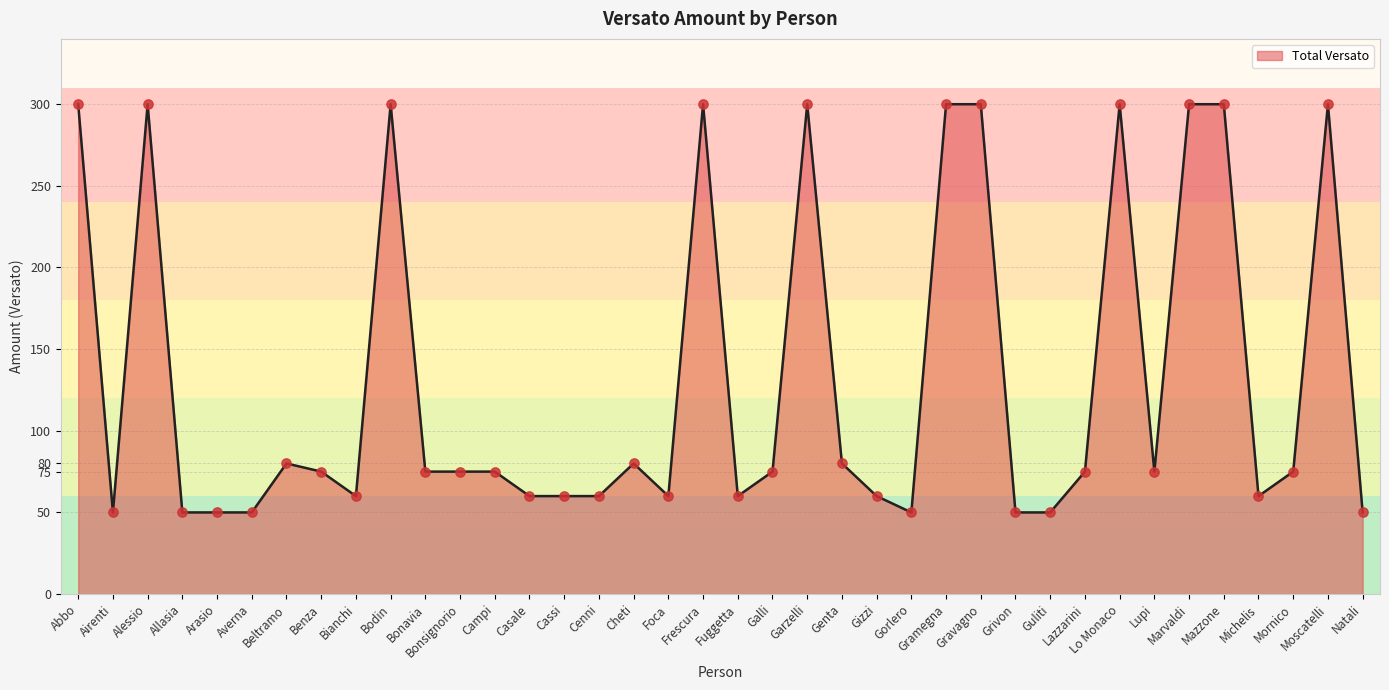

What is the ratio of the value at Genta to the value at Grivon?

1.6